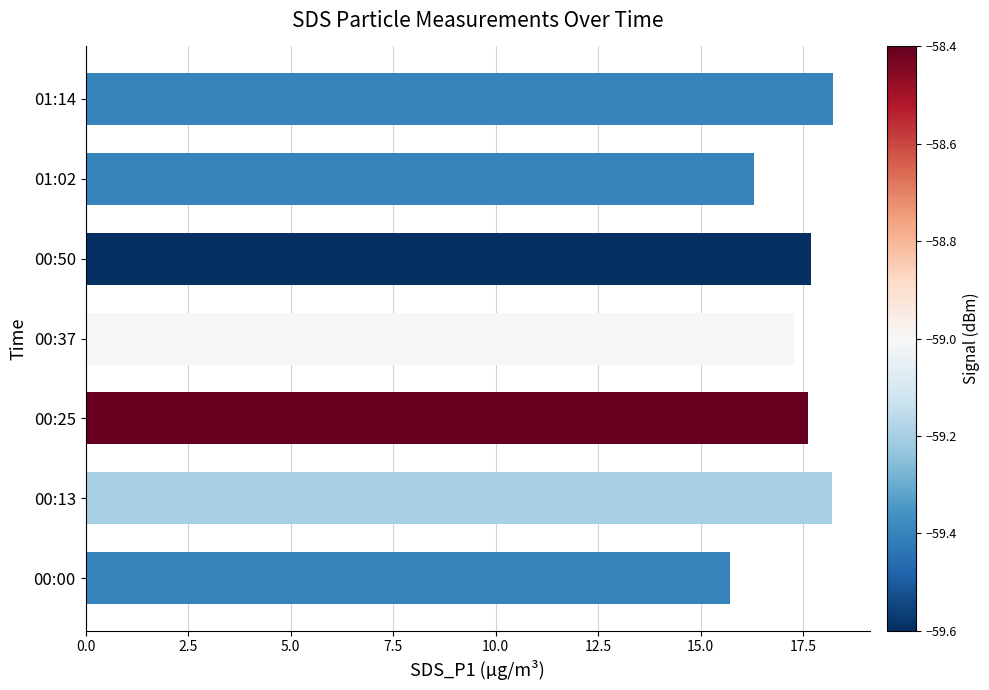

What is the difference between the values at 00:00 and 00:13?

2.5